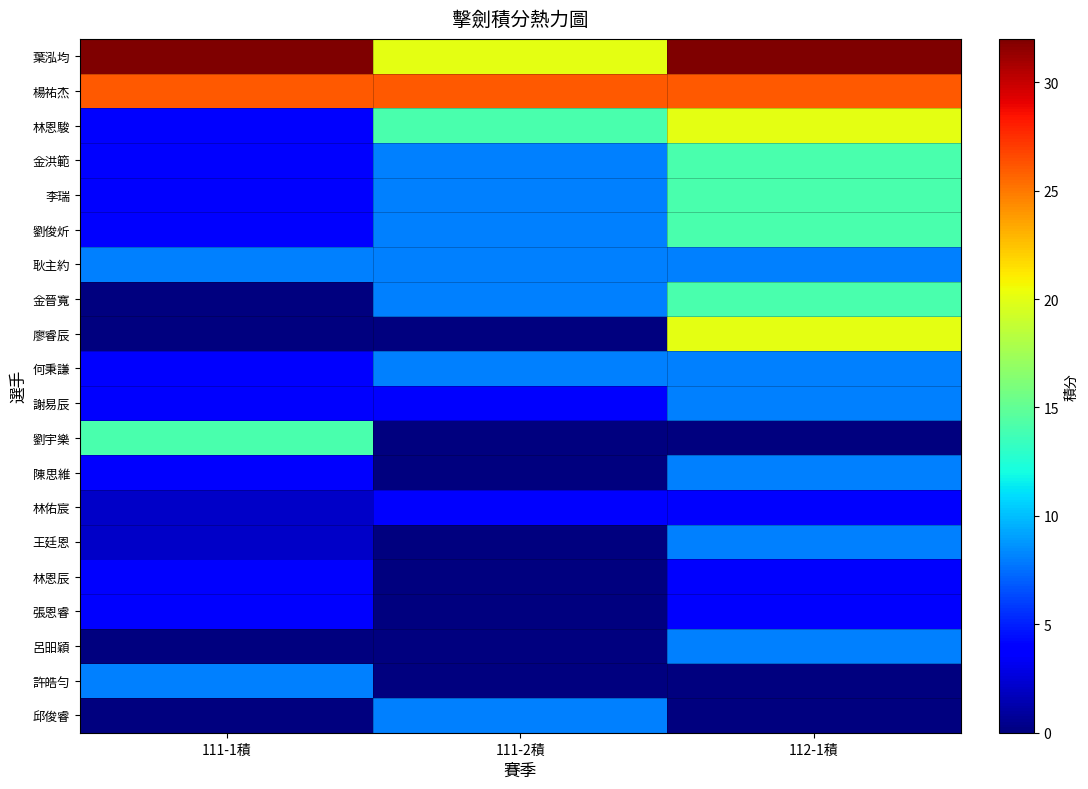

At how many categories does at least one series exceed 0?

3